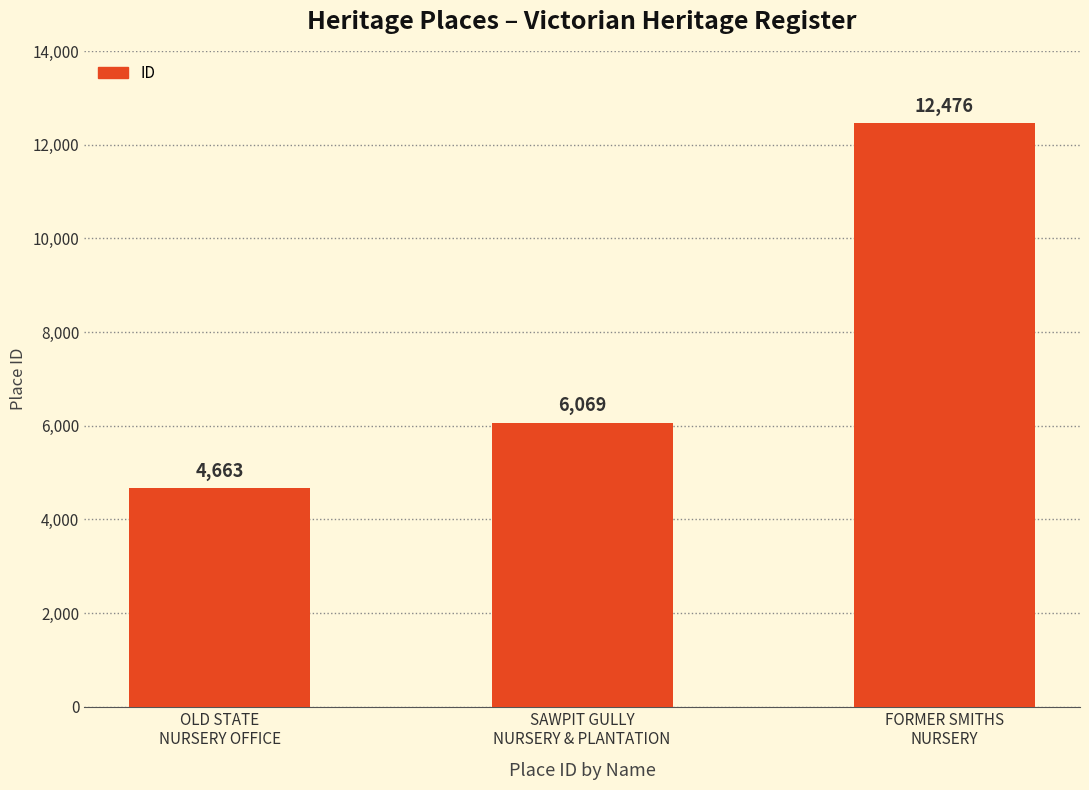

Is it true that the value at FORMER SMITHS
NURSERY is 12476?

True